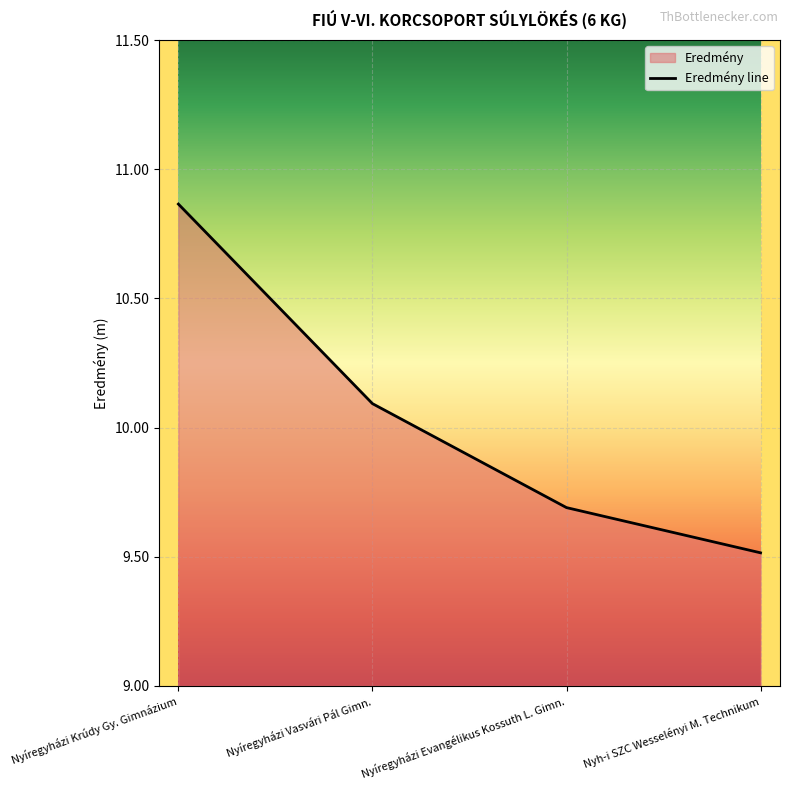

True or false: the data has more than 2 interior local peaks.

False